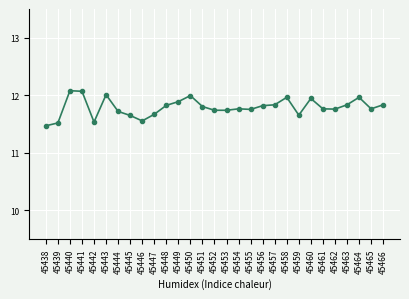

What is the value of the 13th point from the left?

12.0